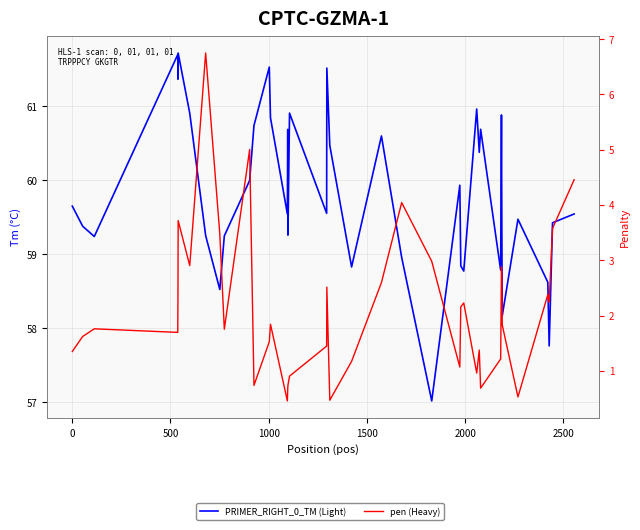

What is the average value of the PRIMER_RIGHT_0_TM (Light) series?

59.8